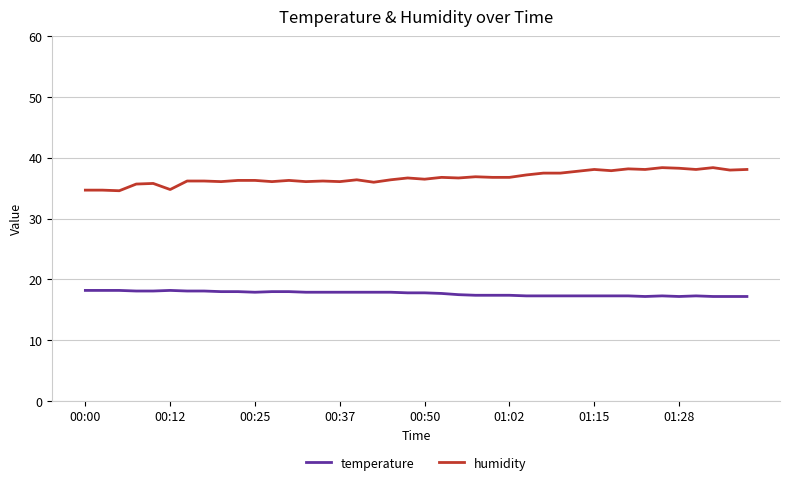

True or false: temperature and humidity cross at least once.

False